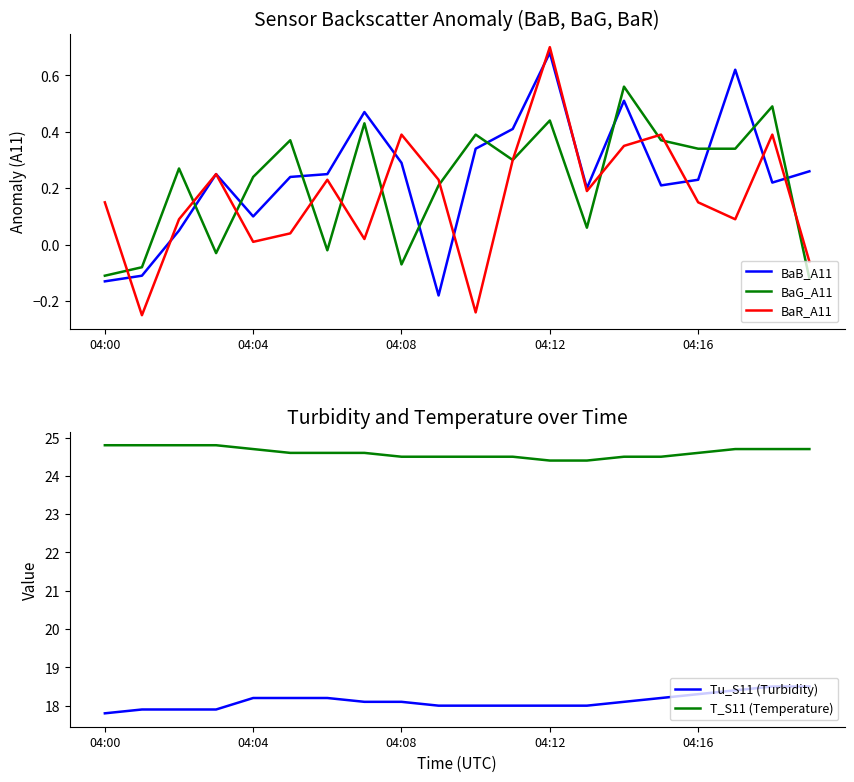

At which label does Tu_S11 (Turbidity) first exceed 18?

04:04